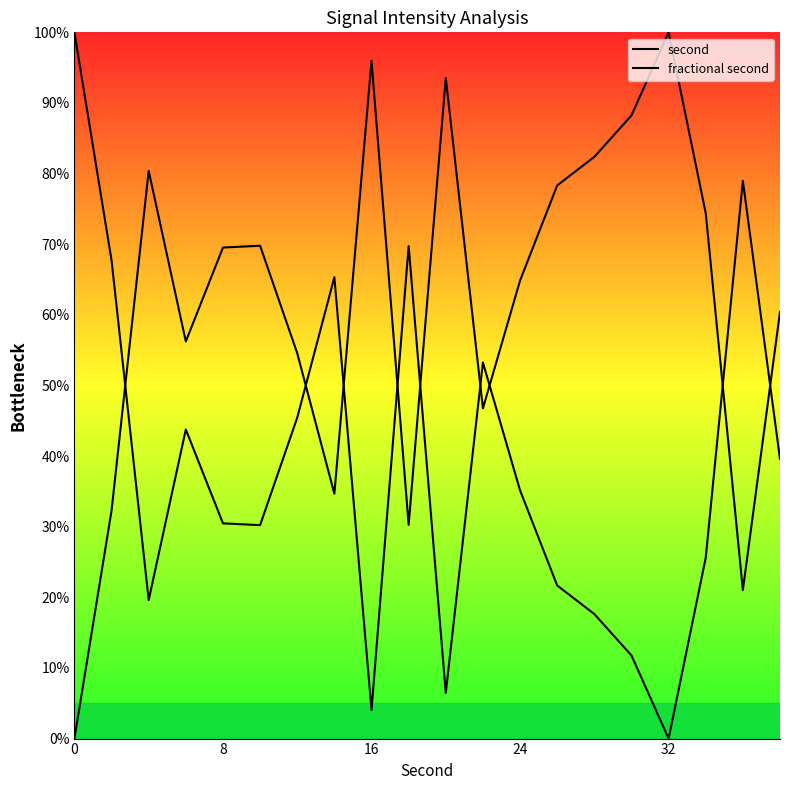

How many categories are shown in the chart?

20